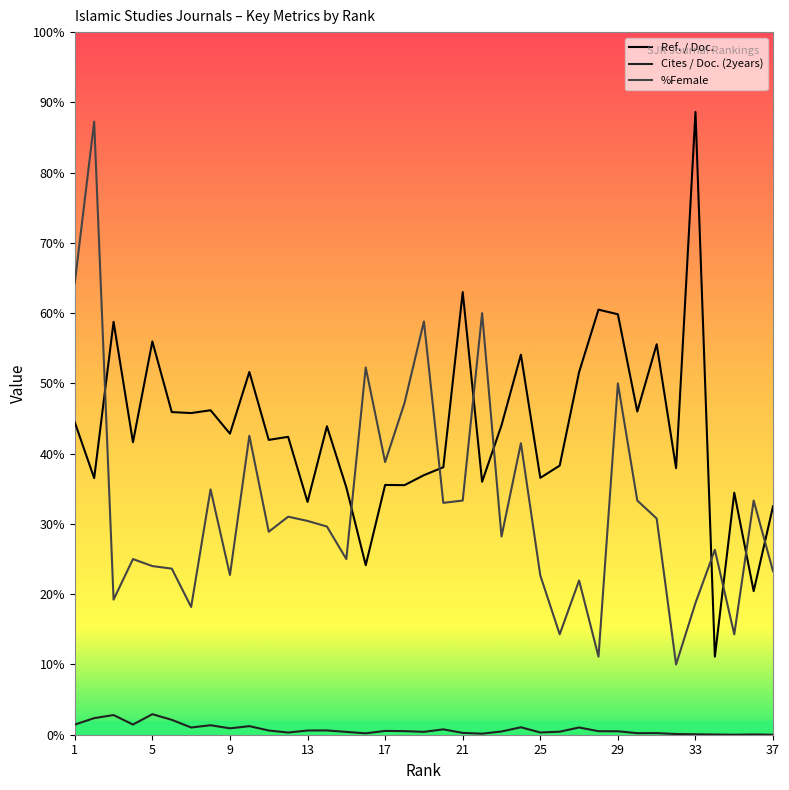

True or false: Cites / Doc. (2years) and %Female cross at least once.

False